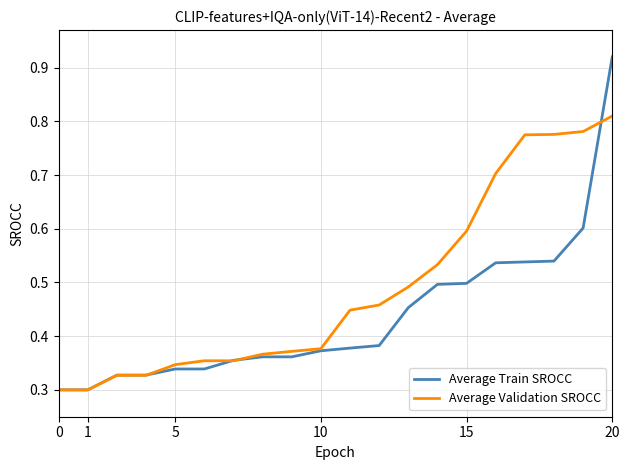

Rank the series by their maximum value, from highest to lowest.

Average Train SROCC, Average Validation SROCC